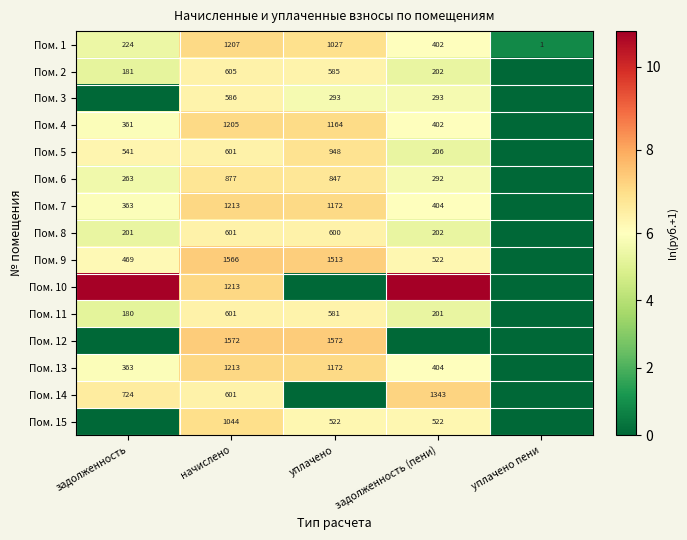

What is the approximate value of Пом. 6 at начислено?

6.8